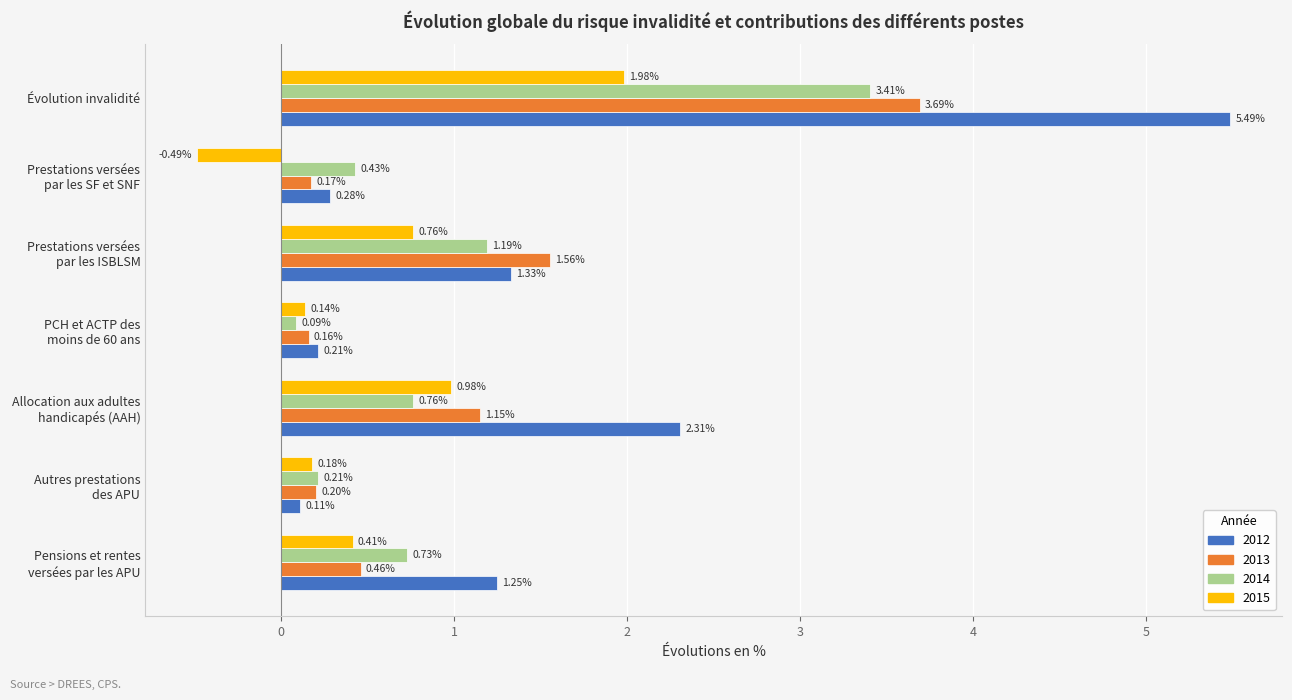

Which series has the widest spread of values?

2012